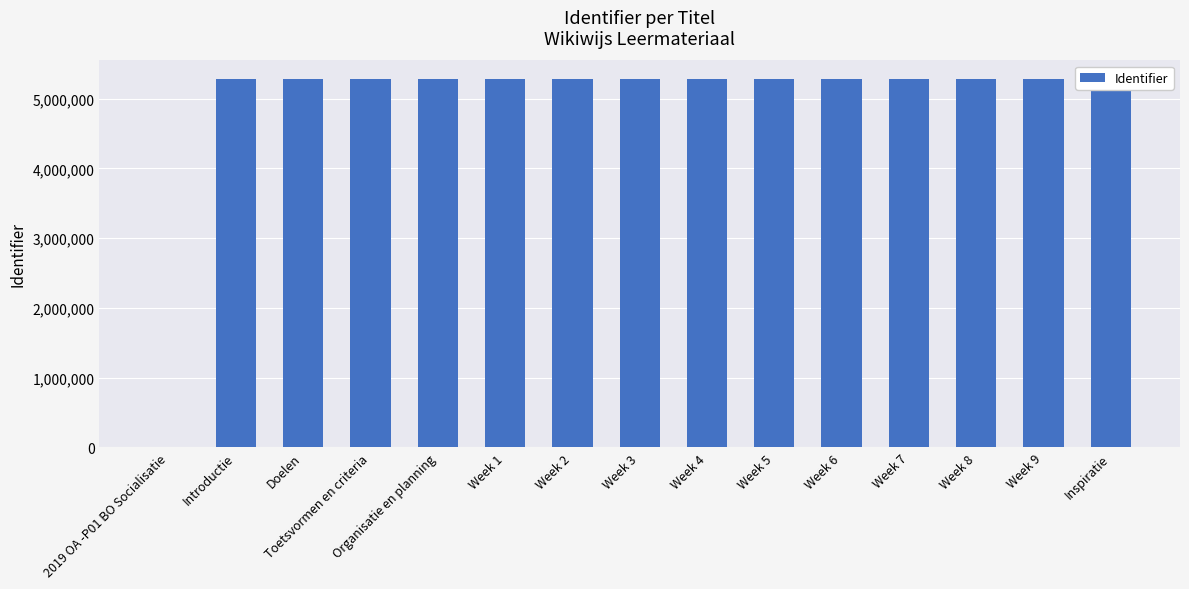

Which category has the lowest value across all series?

2019 OA -P01 BO Socialisatie